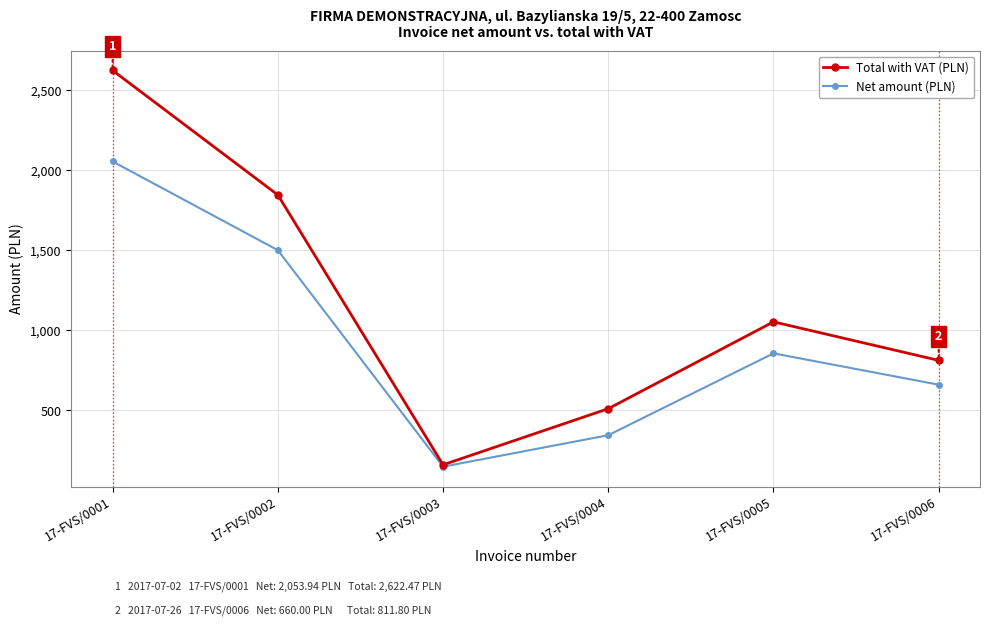

What is the sum of the Total with VAT (PLN) values at 17-FVS/0005 and 17-FVS/0002?

2897.6